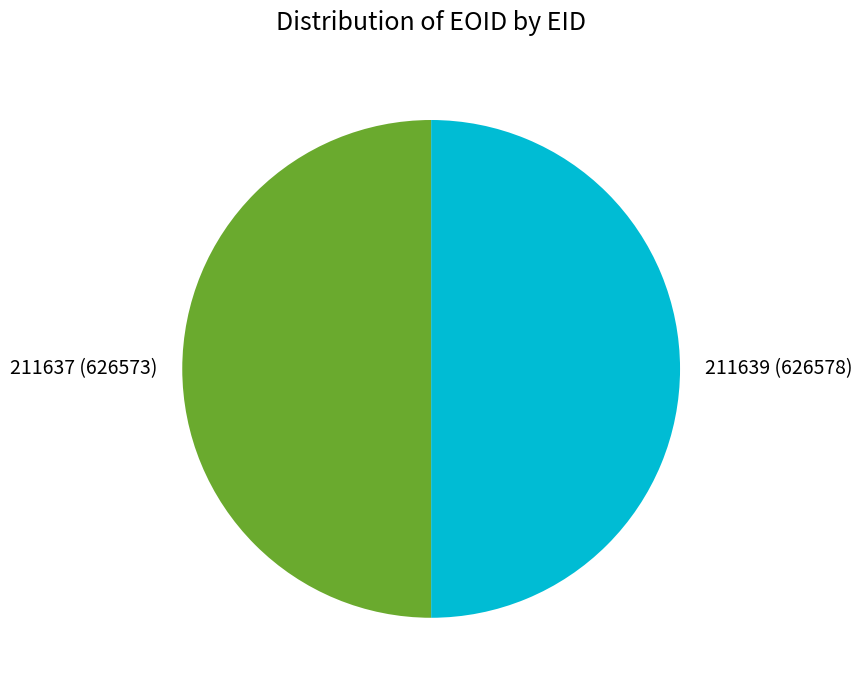

What is the ratio of the value at 211637 to the value at 211639?

1.0